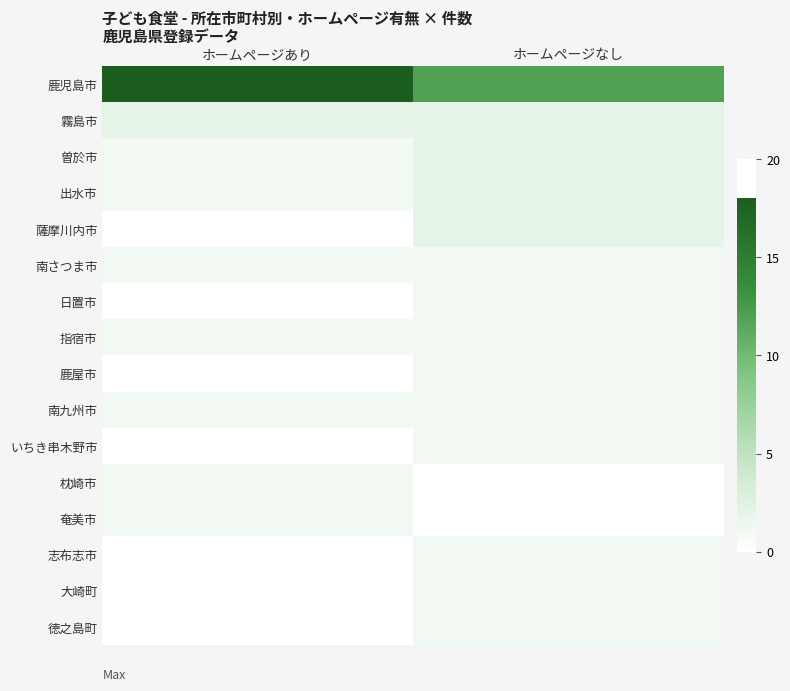

Reading left to right, extract all data points from this chart.

鹿児島市: ホームページあり=18	ホームページなし=12
霧島市: ホームページあり=2	ホームページなし=2
曽於市: ホームページあり=1	ホームページなし=2
出水市: ホームページあり=1	ホームページなし=2
薩摩川内市: ホームページあり=0	ホームページなし=2
南さつま市: ホームページあり=1	ホームページなし=1
日置市: ホームページあり=0	ホームページなし=1
指宿市: ホームページあり=1	ホームページなし=1
鹿屋市: ホームページあり=0	ホームページなし=1
南九州市: ホームページあり=1	ホームページなし=1
いちき串木野市: ホームページあり=0	ホームページなし=1
枕崎市: ホームページあり=1	ホームページなし=0
奄美市: ホームページあり=1	ホームページなし=0
志布志市: ホームページあり=0	ホームページなし=1
大崎町: ホームページあり=0	ホームページなし=1
徳之島町: ホームページあり=0	ホームページなし=1